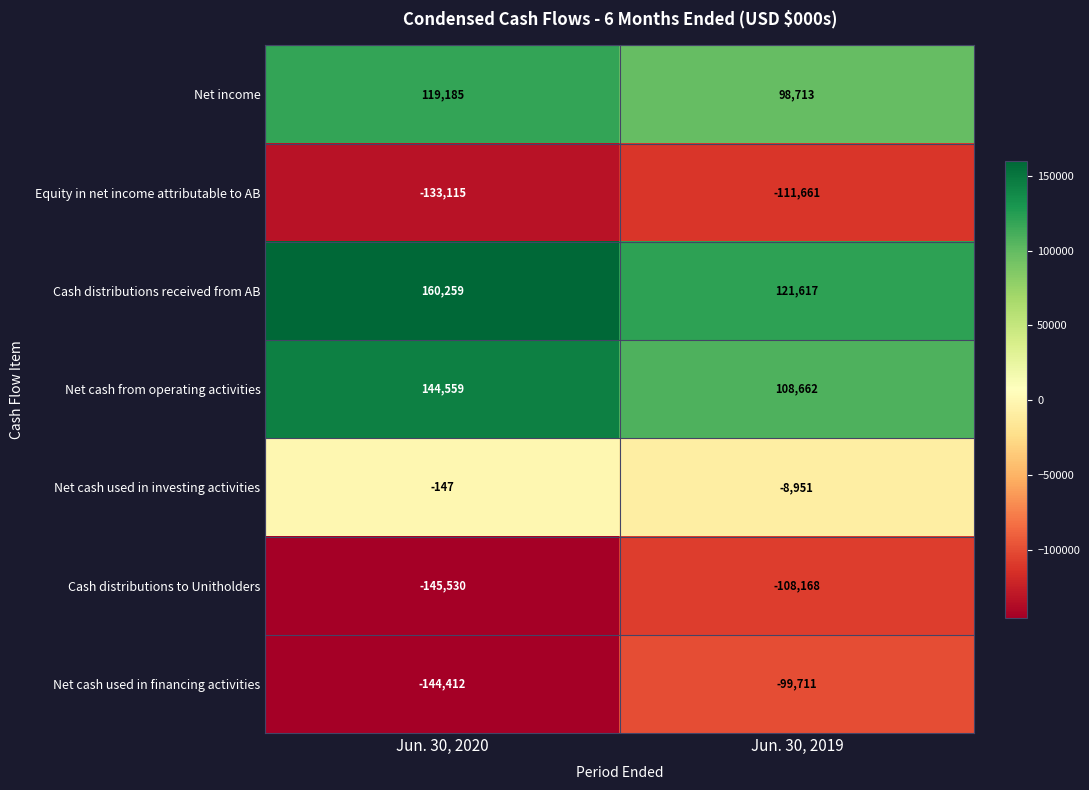

Which label corresponds to the smallest value in the chart?

Jun. 30, 2020